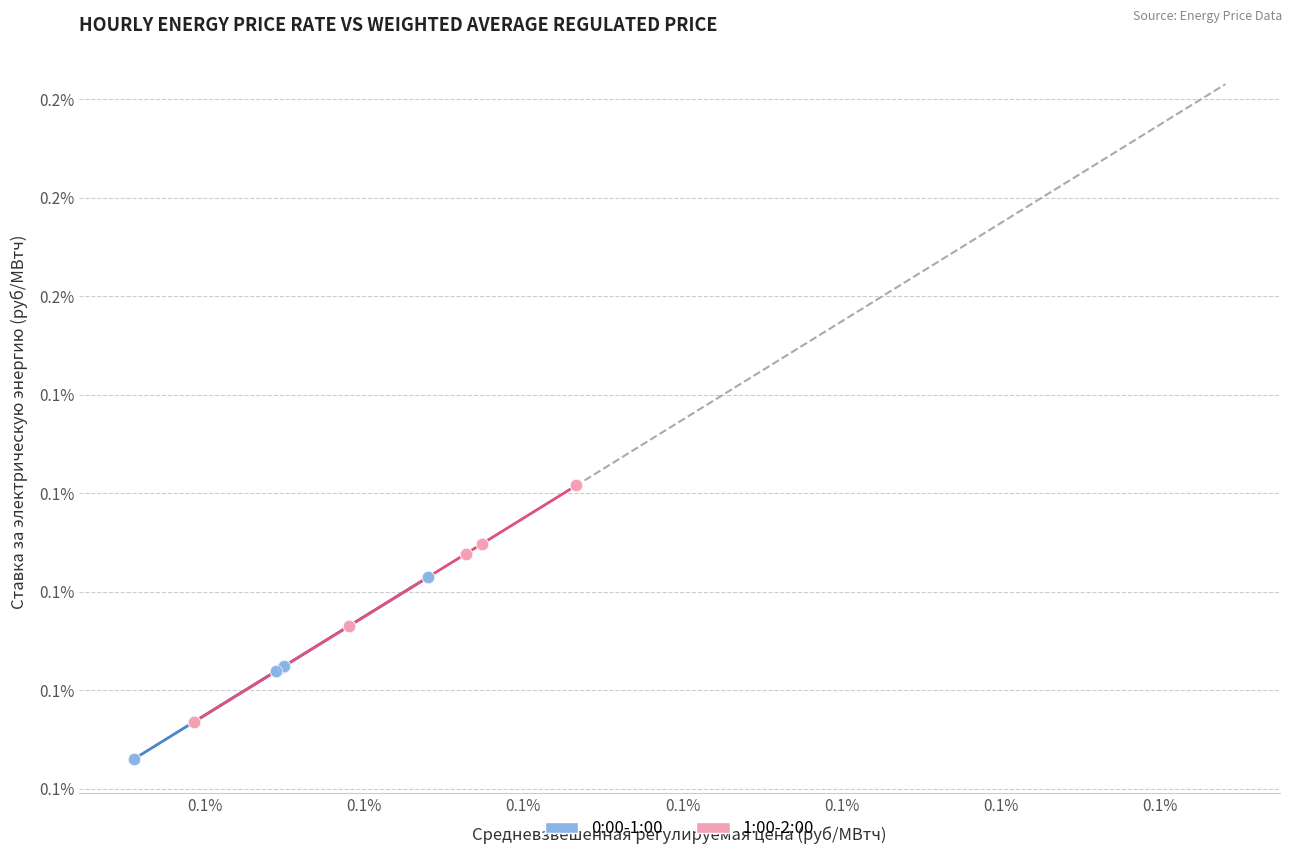

Which series has the largest Y range (max minus min)?

1:00-2:00